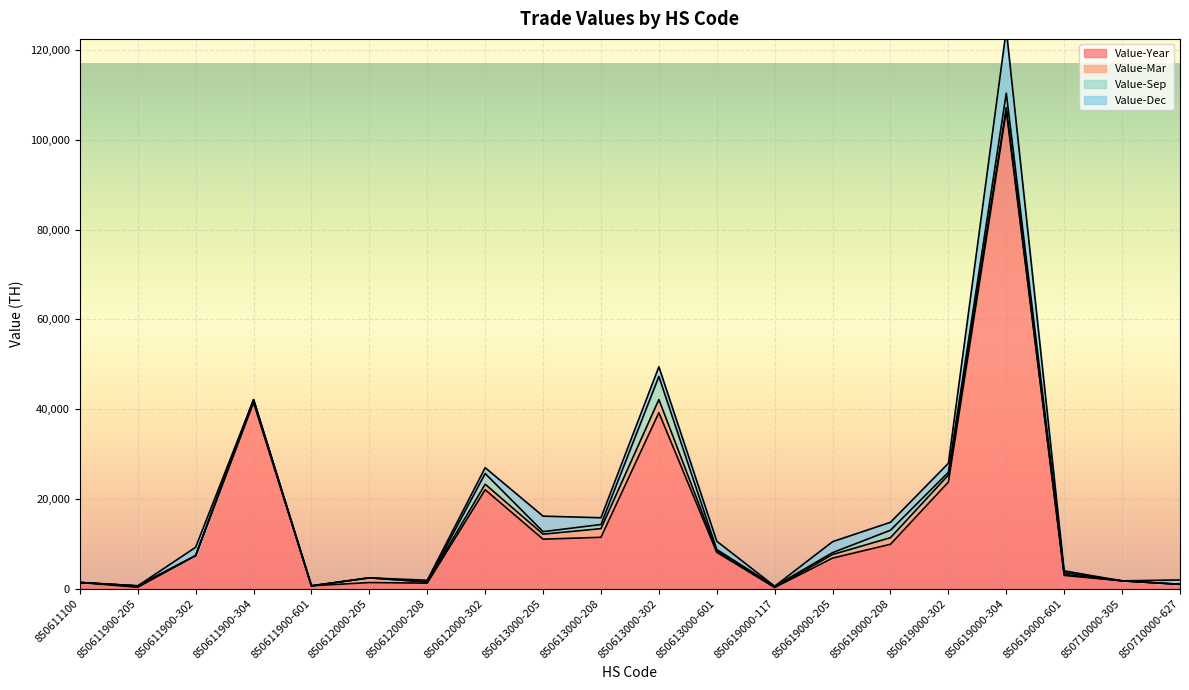

In Value-Year, how many points are higher than both neighbors (excluding endpoints)?

5